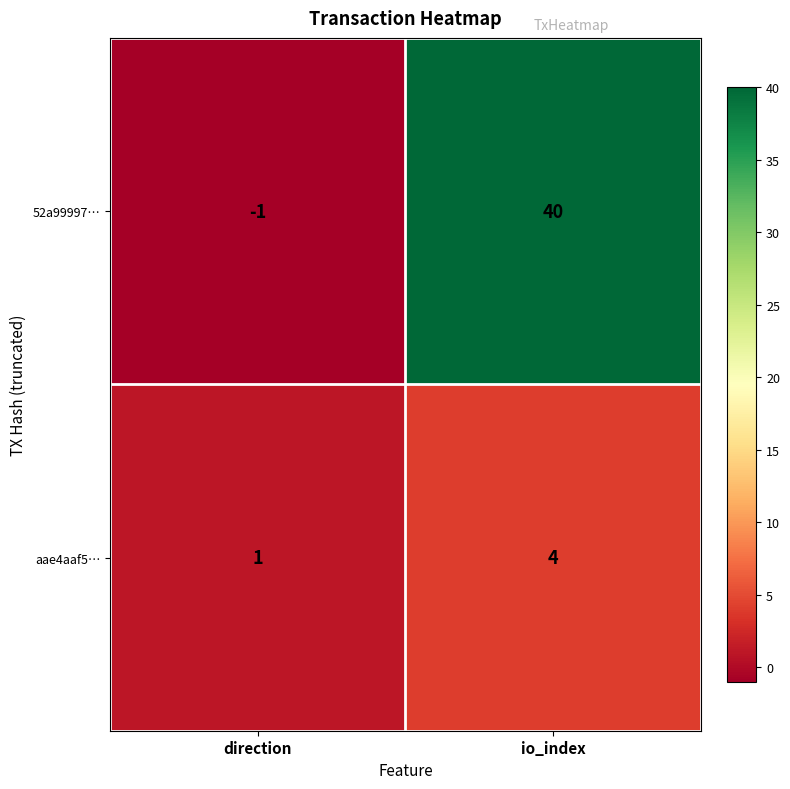

Between direction and io_index, which series saw the biggest shift?

52a99997…